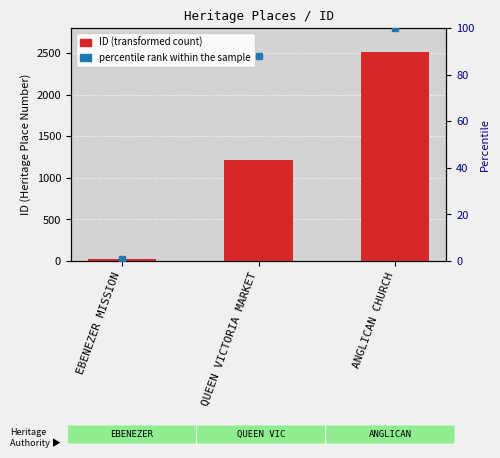

Reading left to right, list all the values displayed in this chart.

22	1211	2510